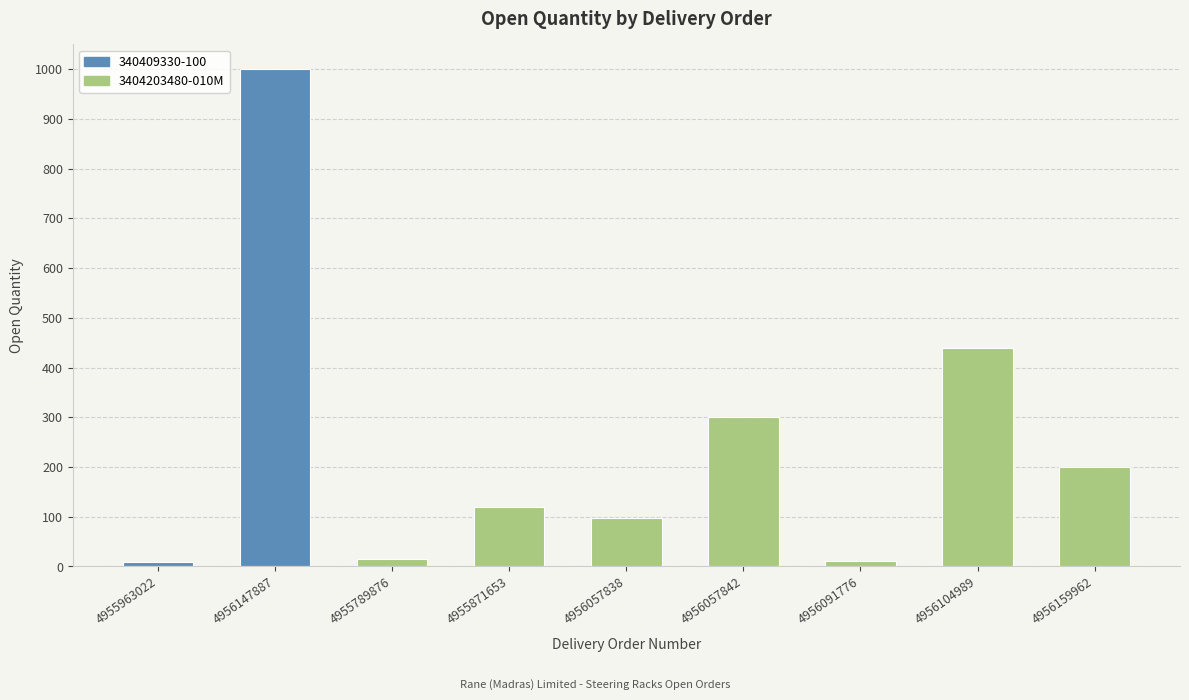

What is the average value?

243